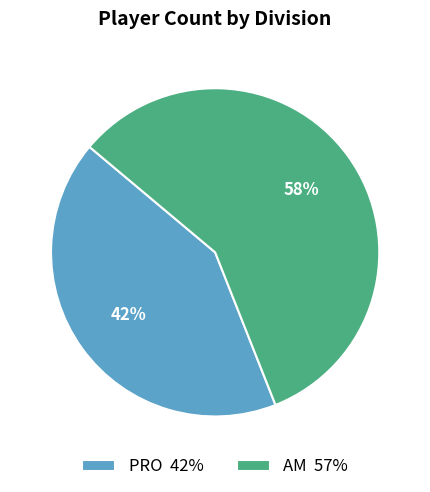

Count the number of slices in the pie.

2